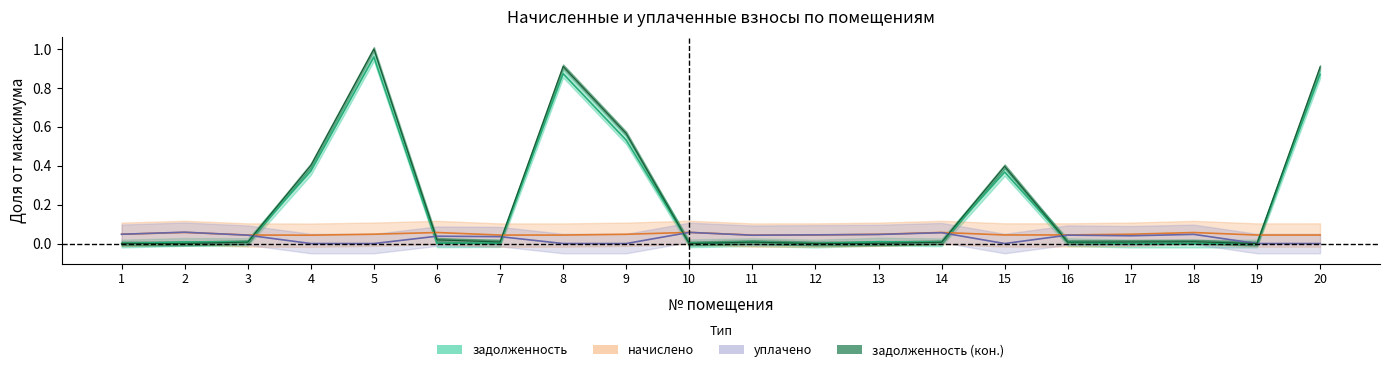

At which category does начислено reach its first local peak?

2